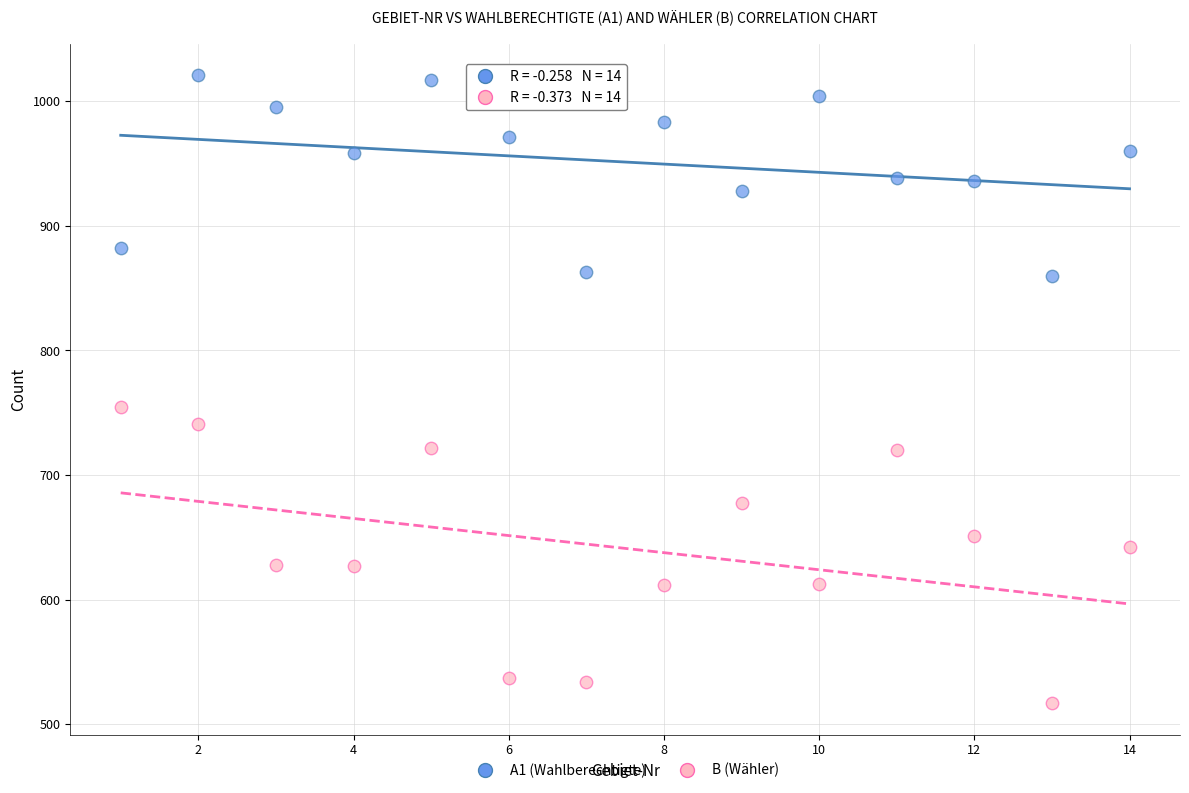

Which series has the widest spread of Y values?

B (Wähler)